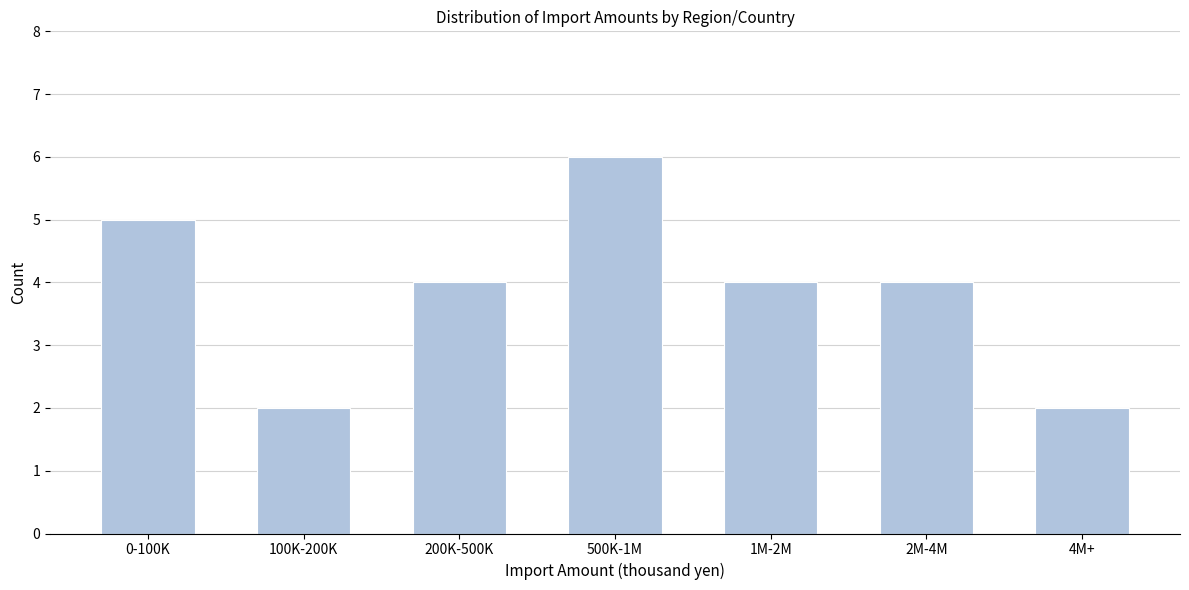

Reading left to right, extract all data points from this chart.

0-100K=5	100K-200K=2	200K-500K=4	500K-1M=6	1M-2M=4	2M-4M=4	4M+=2